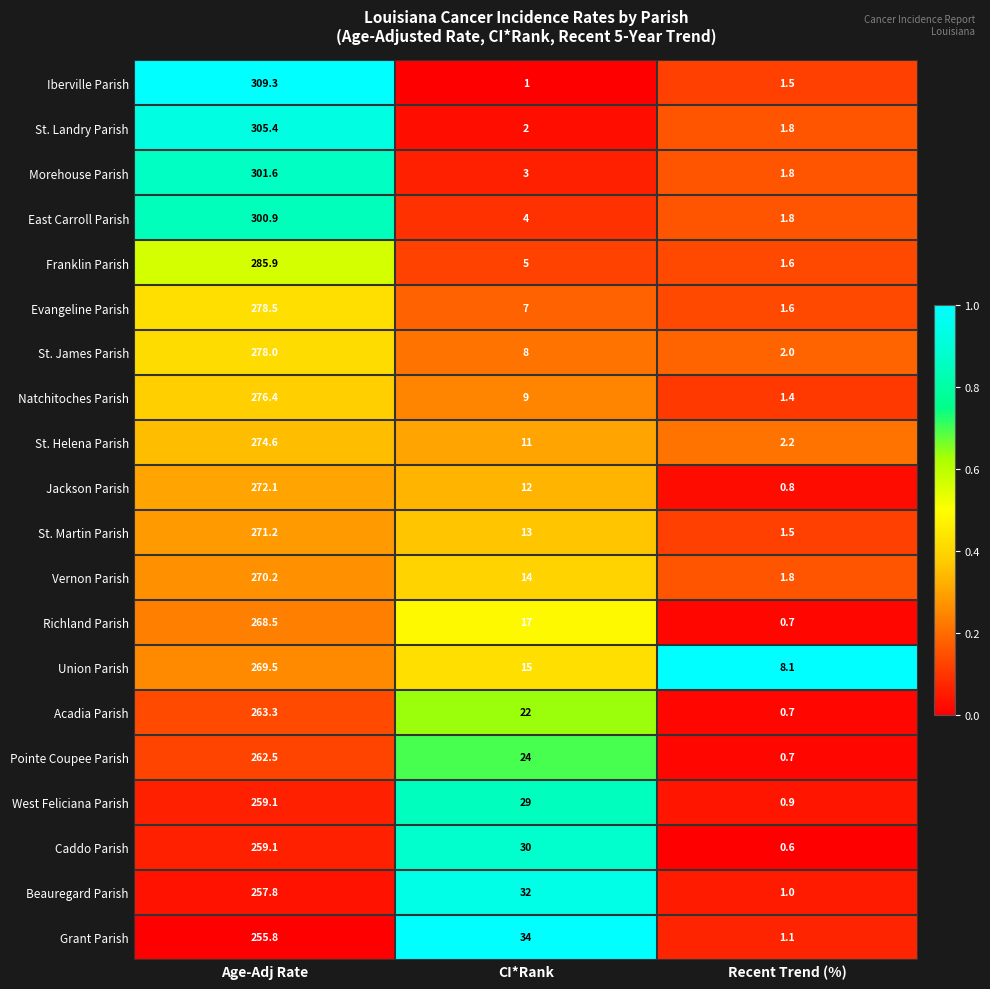

Which series has the largest total across all categories?

Iberville Parish